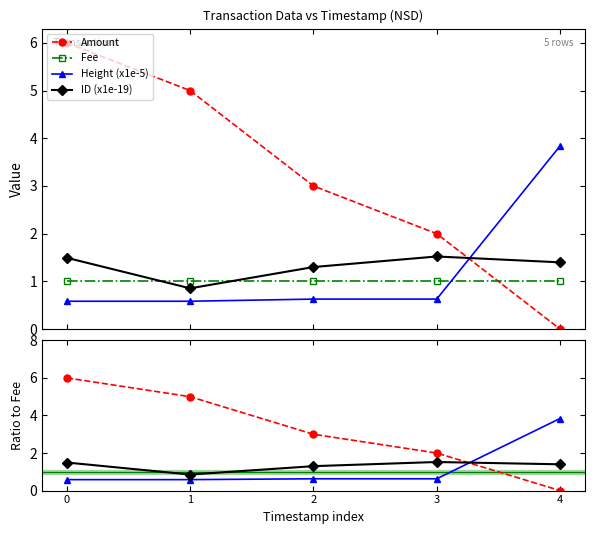

Where do Fee and ID (x1e-19) first cross each other?

0 and 1